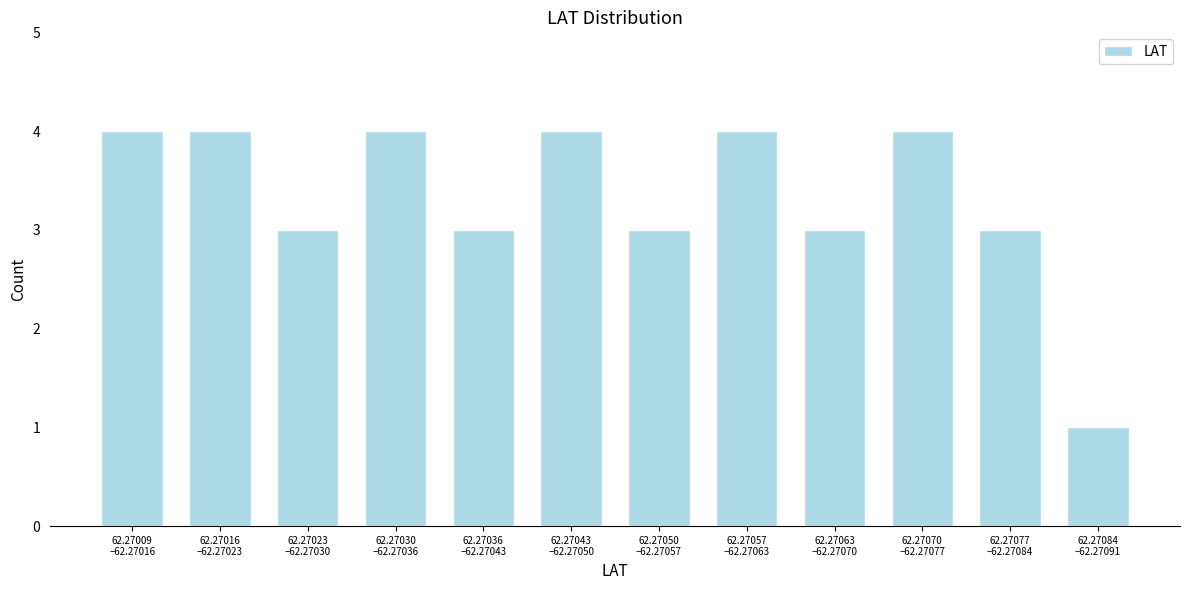

Reading right to left, list all the values displayed in this chart.

1	3	4	3	4	3	4	3	4	3	4	4